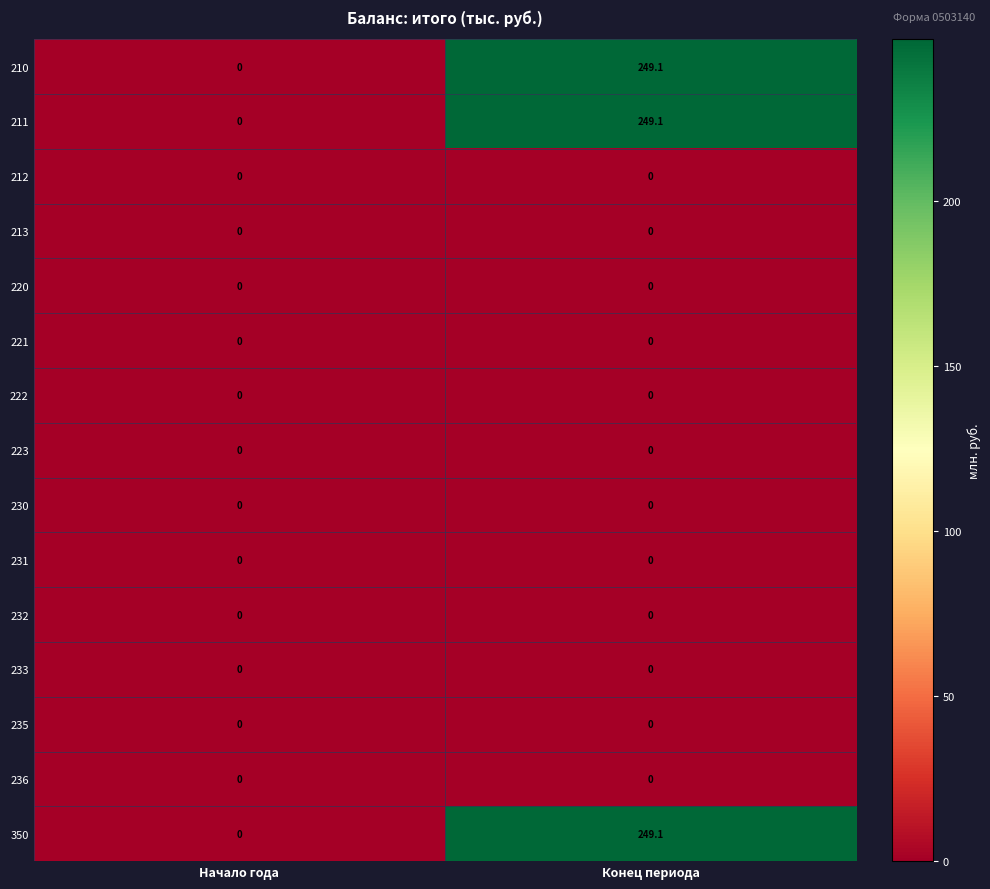

At which label is 350 closest to 124?

Начало года